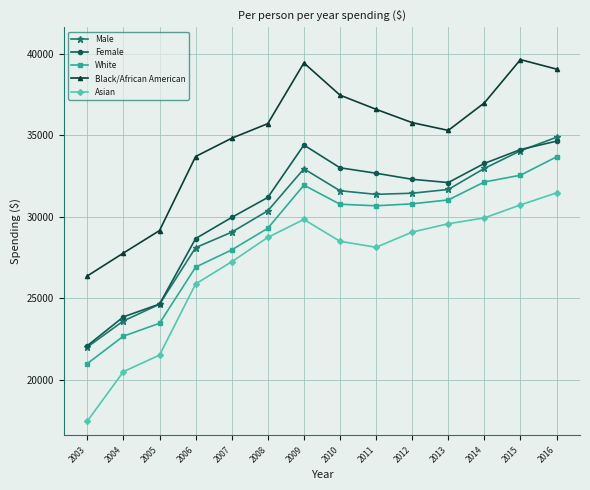

How many interior local peaks does the Black/African American series have?

2